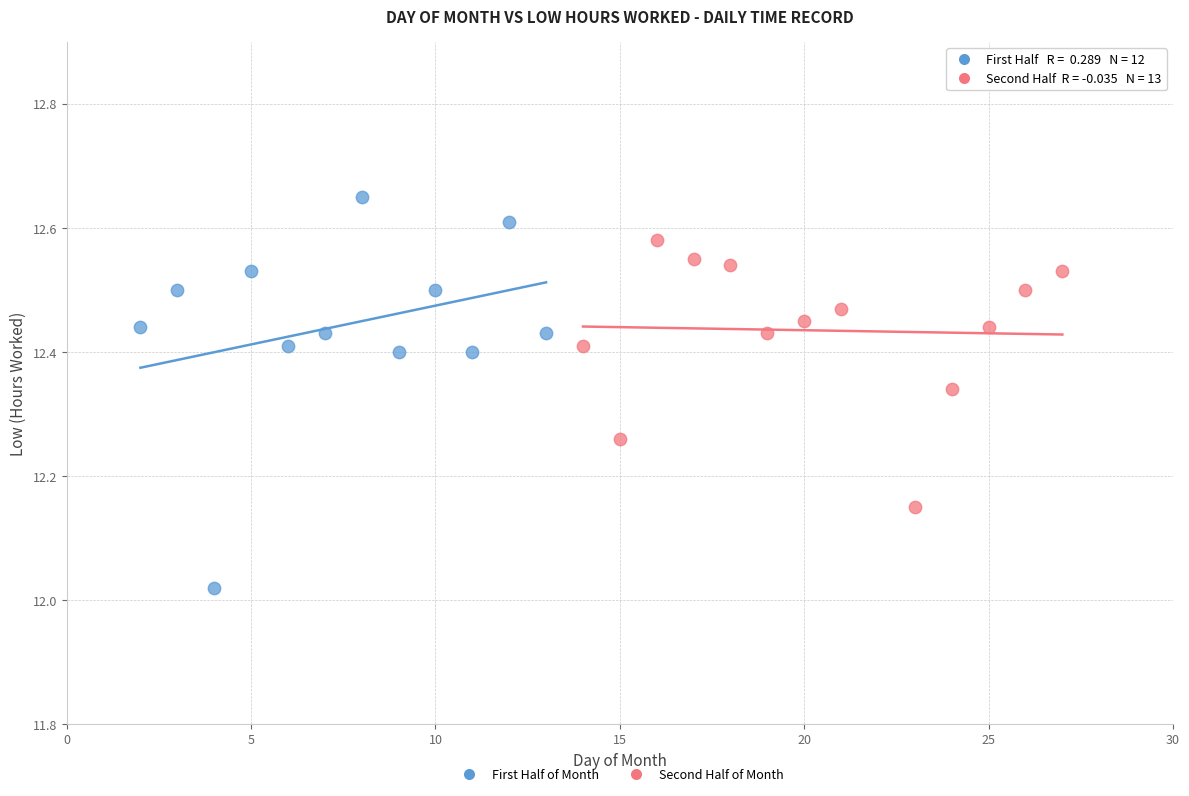

Which series reaches the minimum Y coordinate?

First Half of Month